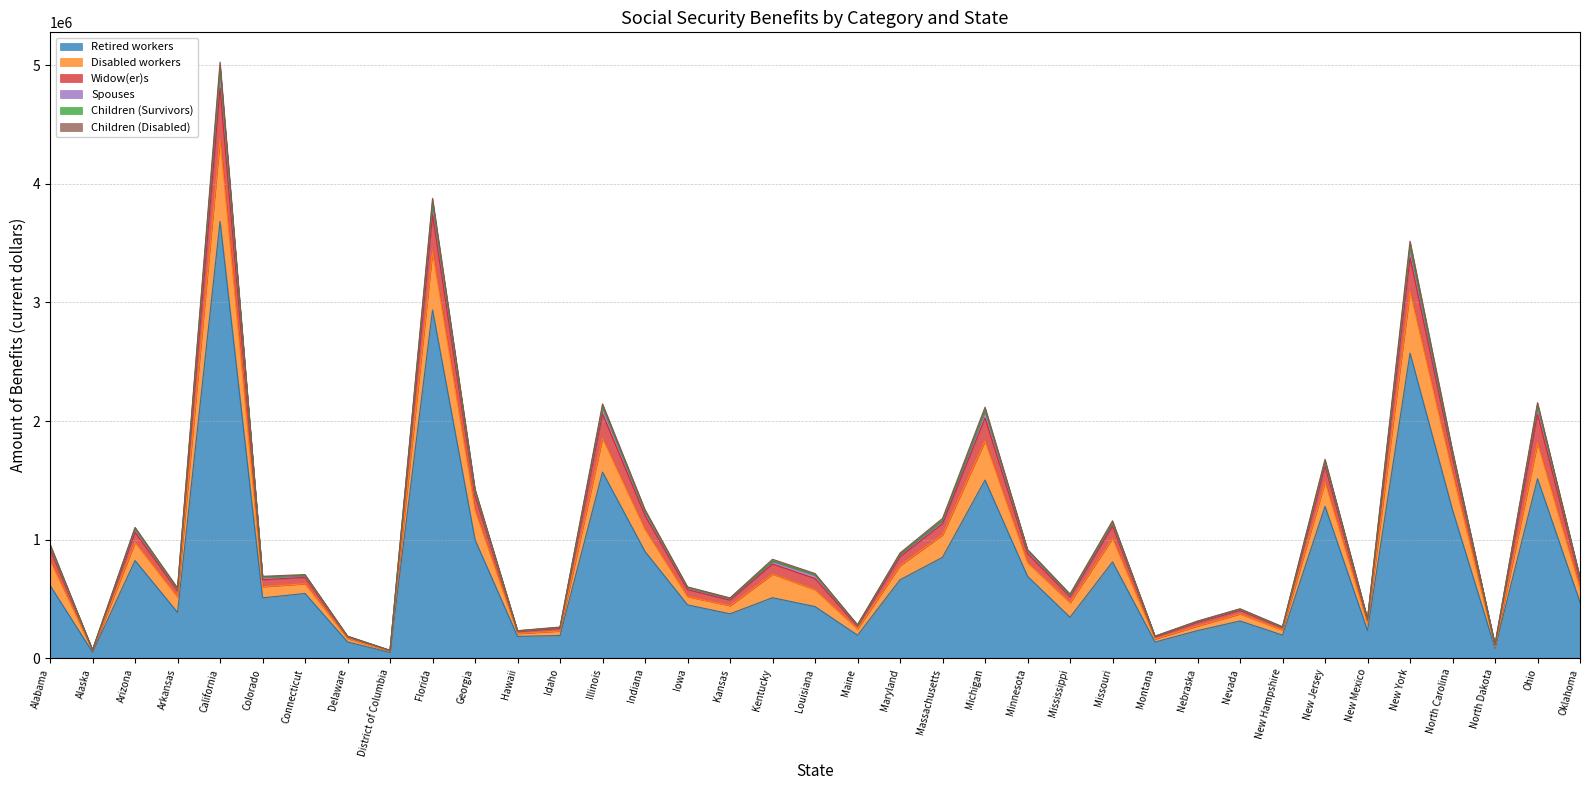

Does the chart display data point markers on the line(s)?

No